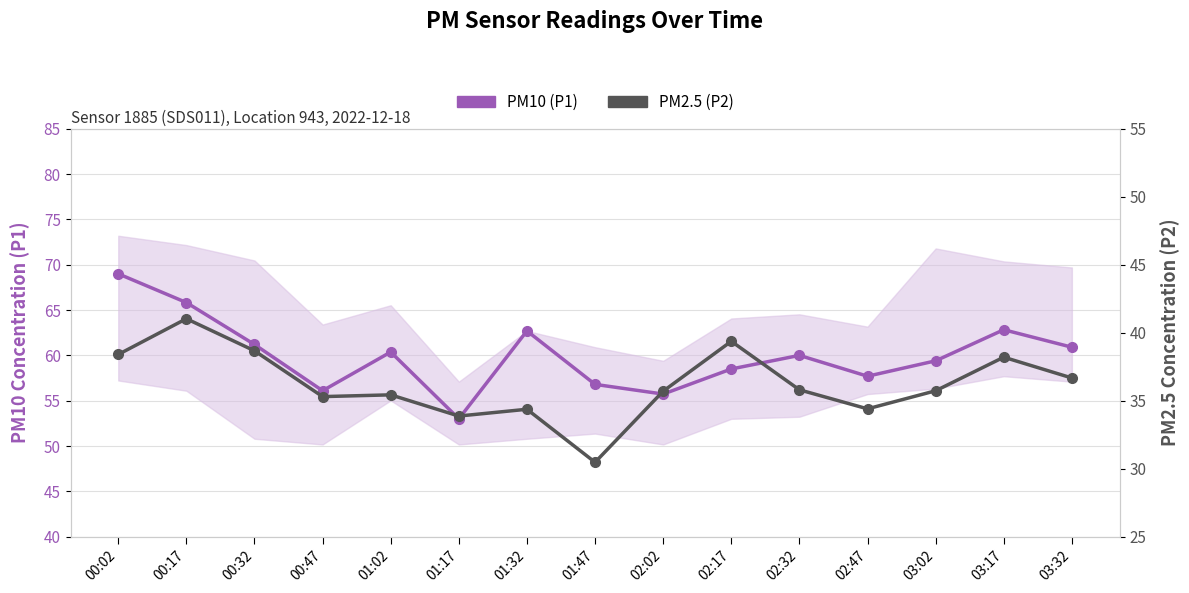

What is the minimum value shown in the chart?

30.5